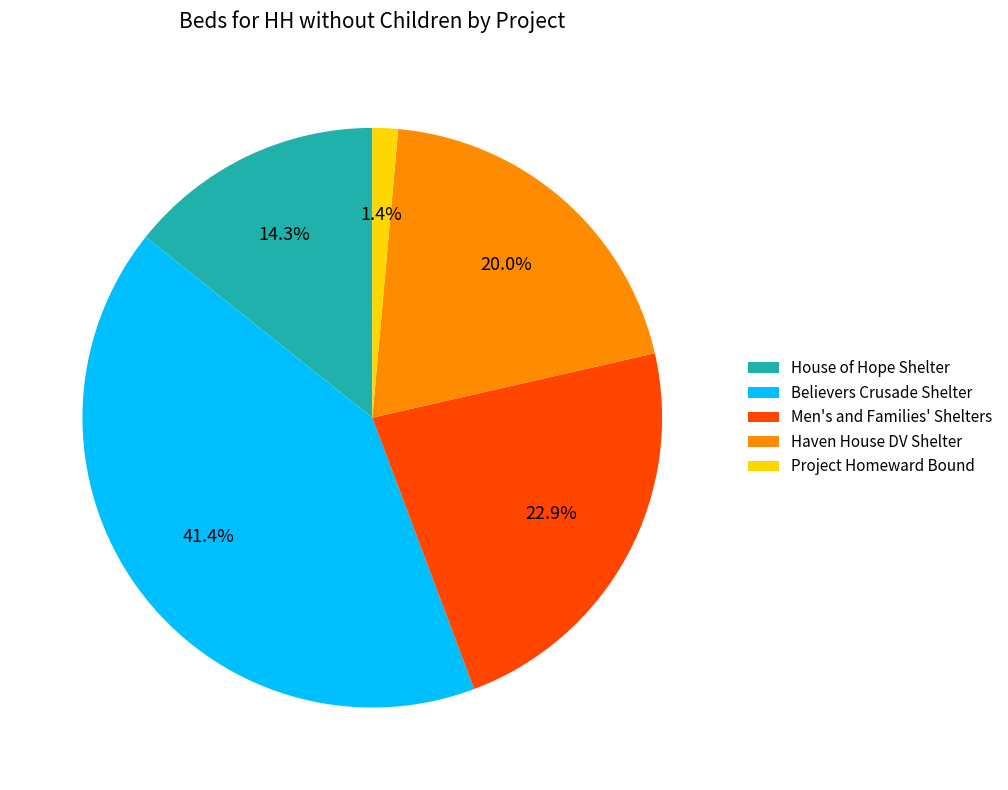

Which slice is the largest?

Believers Crusade Shelter